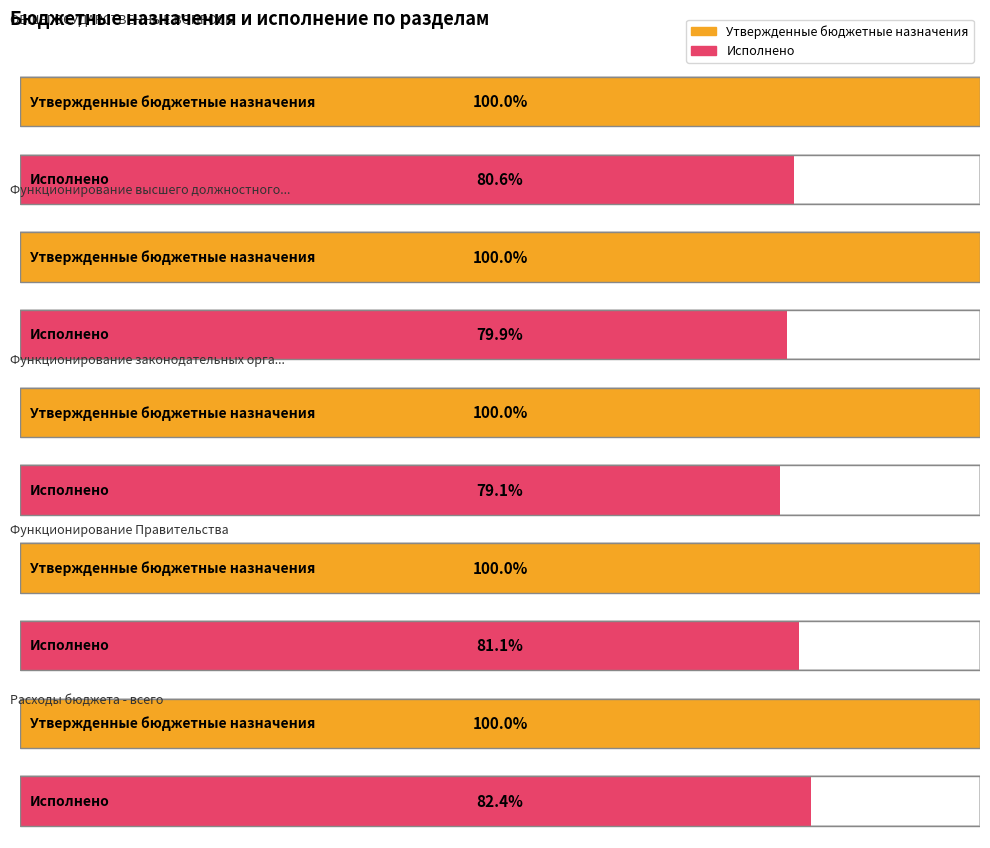

How many data points does each series have?

5